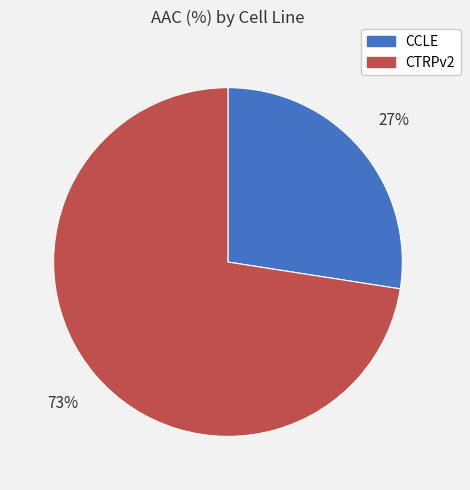

To the nearest percent, what is the combined percentage of CTRPv2 and CCLE?

100%